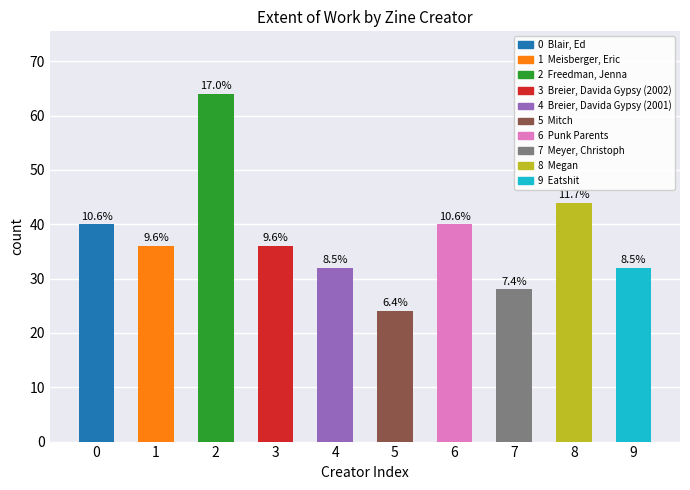

What is the difference between the values at Freedman, Jenna and Blair, Ed?

24